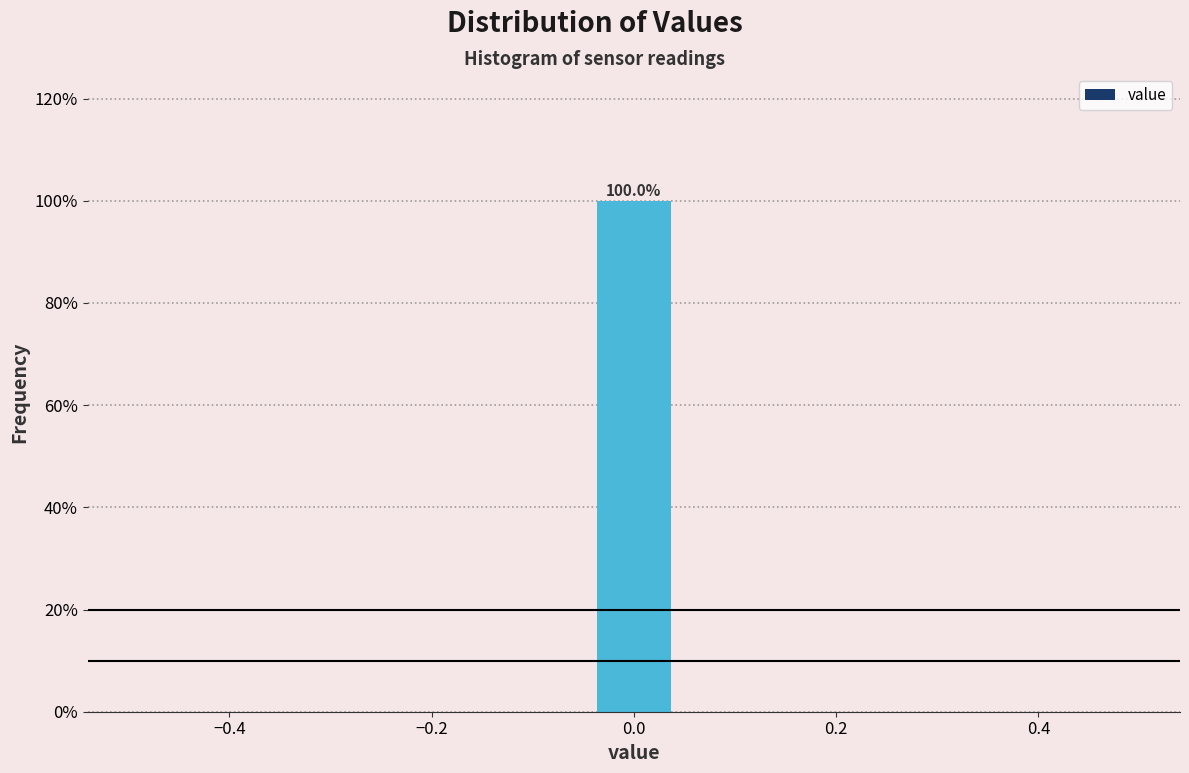

Over which range of the x-axis is the bar tallest?

-0.04 to 0.04